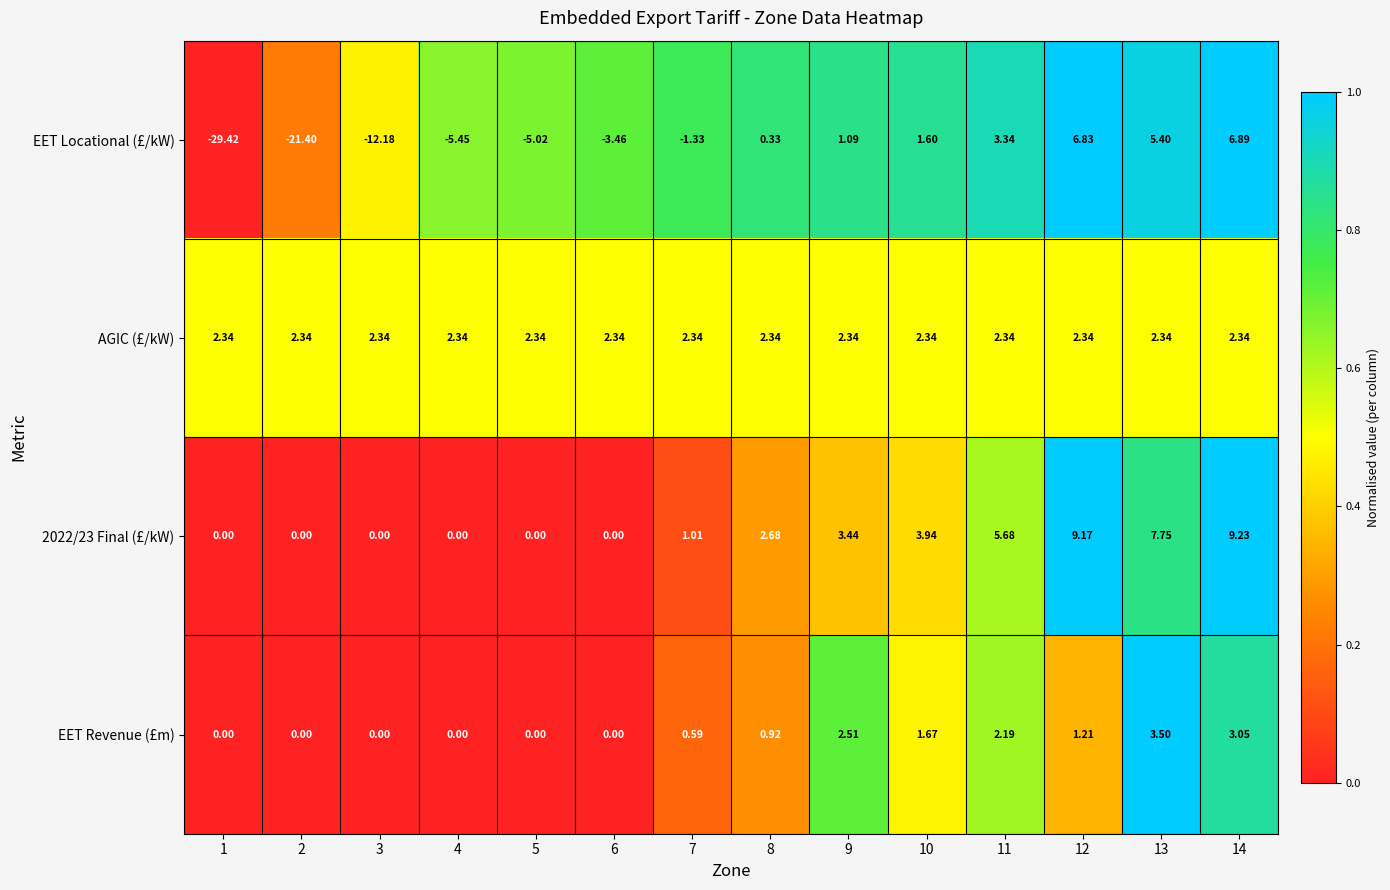

Is the value of 2022/23 Final (£/kW) at 8 greater than the value of EET Locational (£/kW) at 14?

No